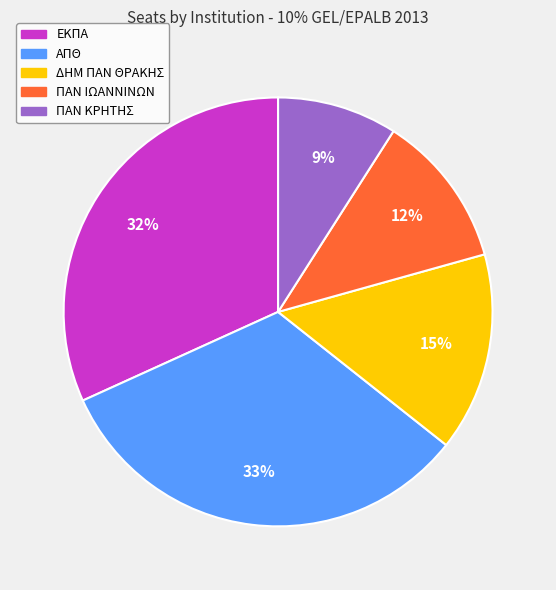

Is there any slice that represents more than half of the pie?

No